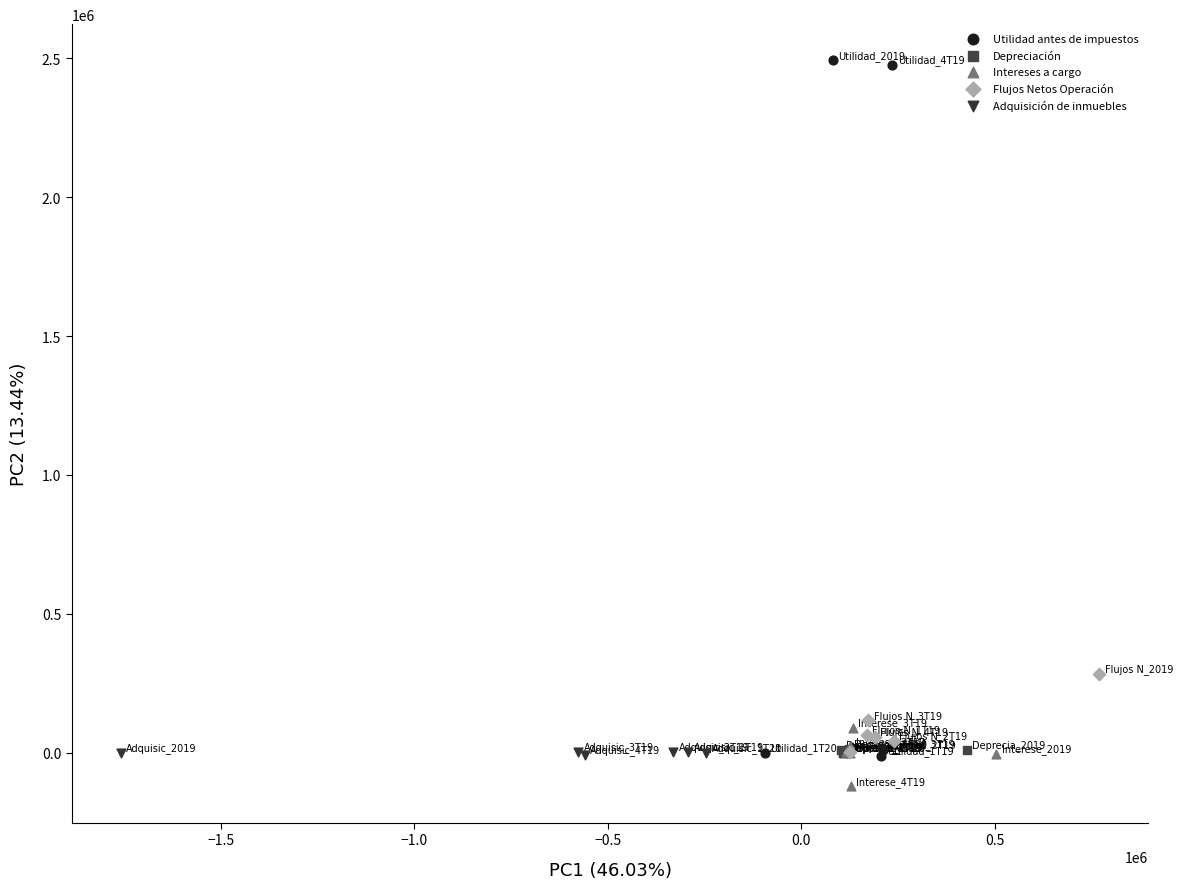

Which series contains the lowest Y value?

Intereses a cargo